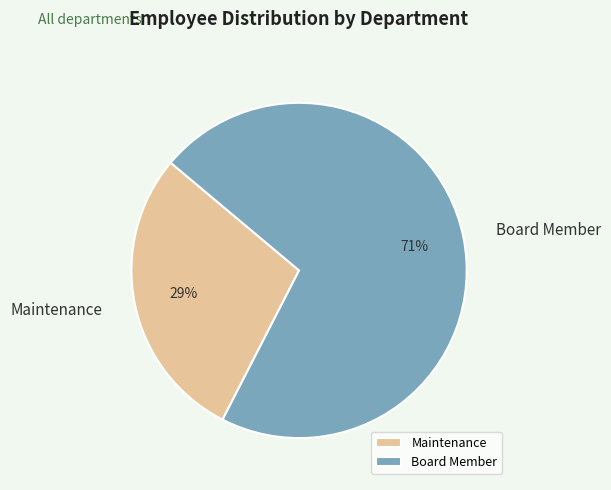

Is there a majority slice in this chart?

Yes